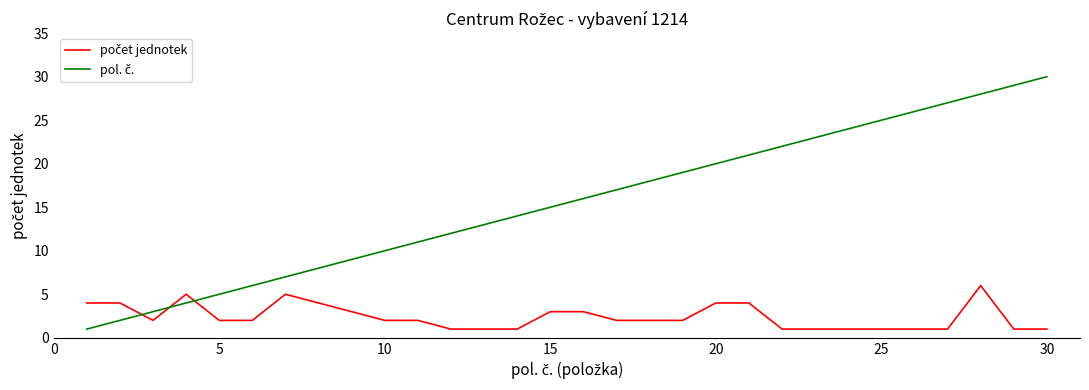

What is the greatest value displayed?

30